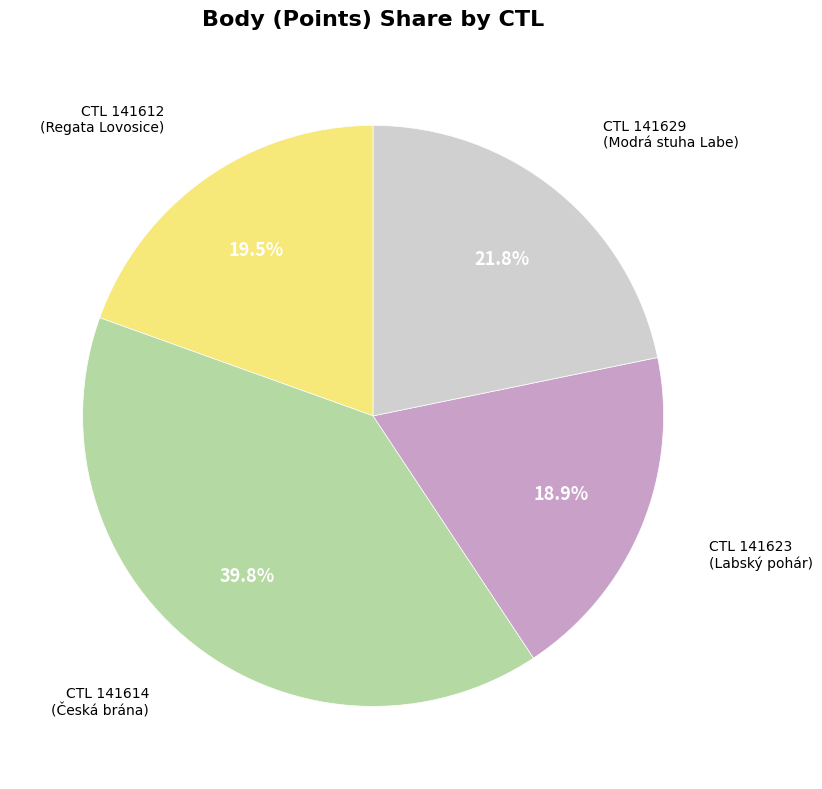

Is there a majority slice in this chart?

No